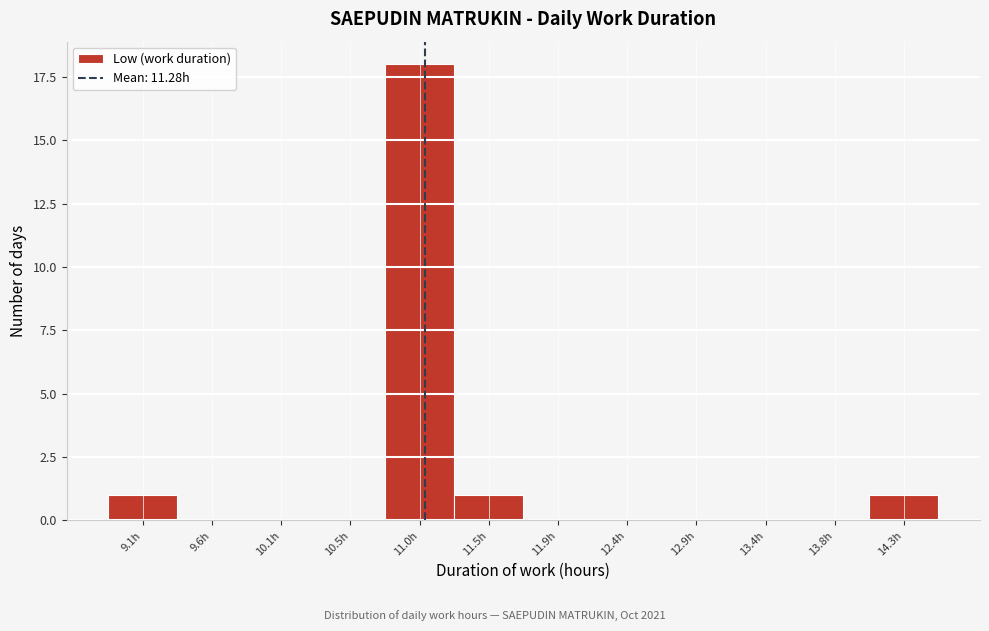

Reading left to right, transcribe all the data shown in this chart.

9.1h=1	9.6h=0	10.1h=0	10.5h=0	11.0h=18	11.5h=1	11.9h=0	12.4h=0	12.9h=0	13.4h=0	13.8h=0	14.3h=1